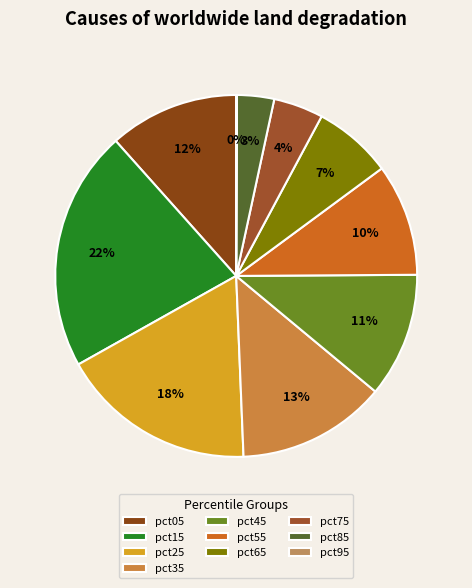

The pct85 slice represents 3% of the pie. True or false?

True